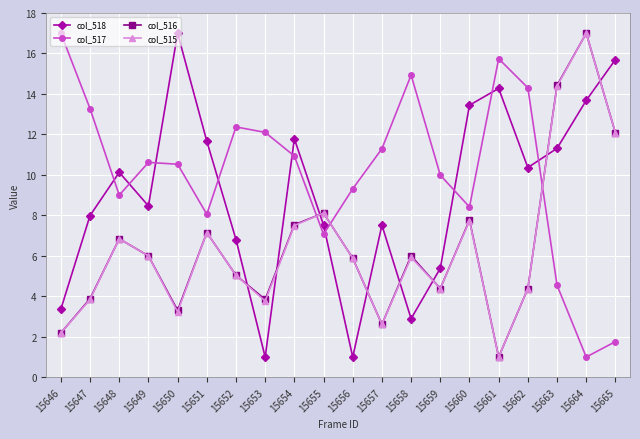

What is the average value of the col_516 series?

6.5